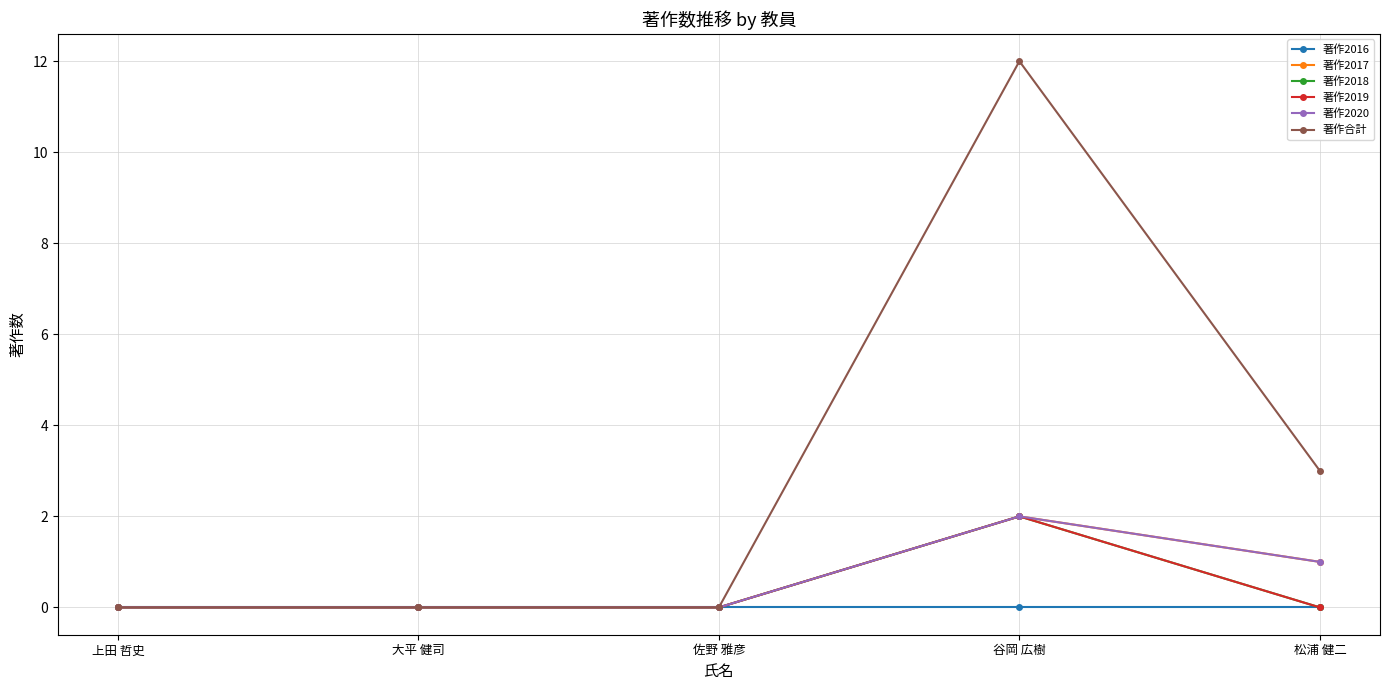

Does the chart have visible grid lines?

Yes